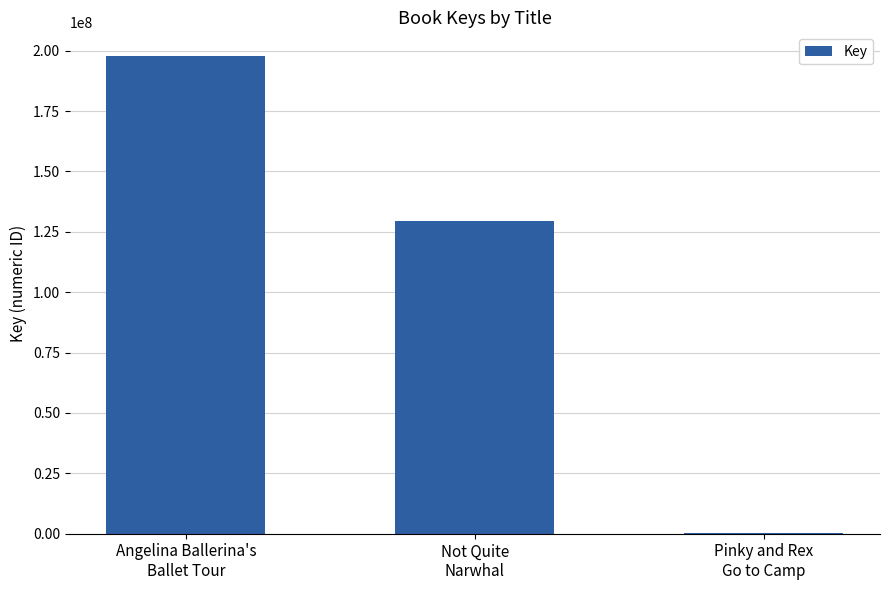

What is the change in value from Not Quite
Narwhal to Pinky and Rex
Go to Camp?

-129197411